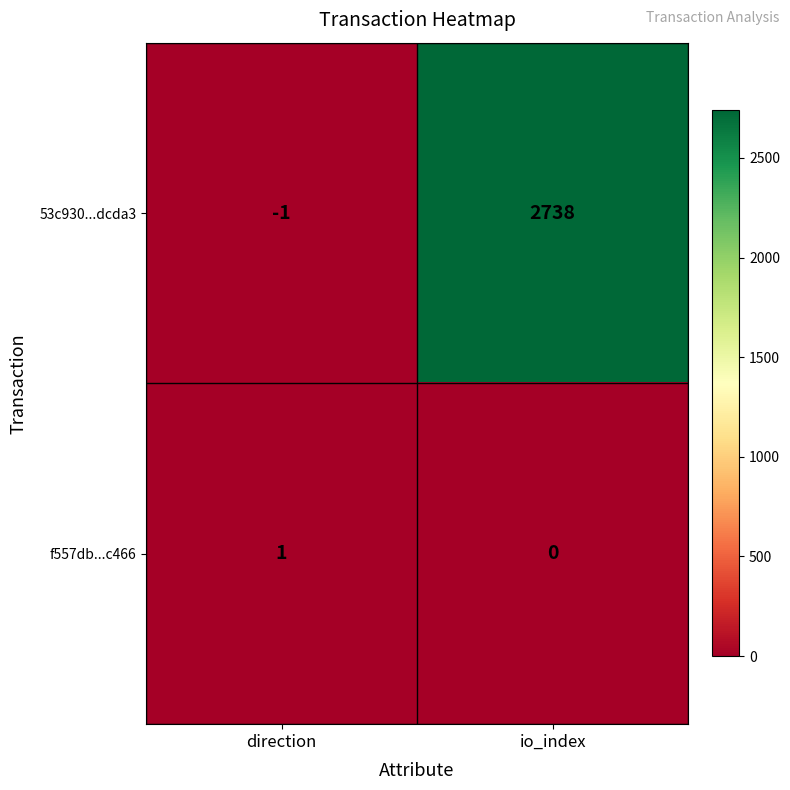

What is the minimum value shown in the chart?

-1